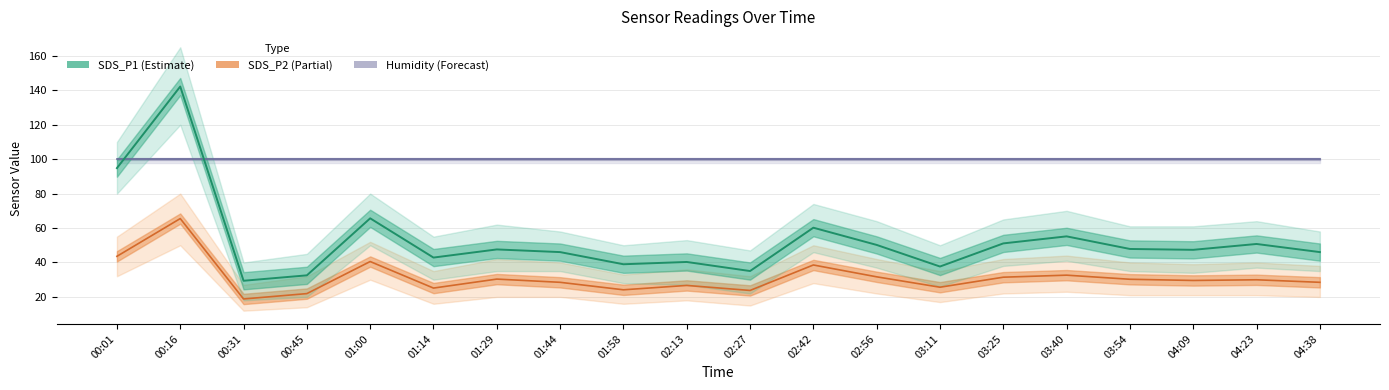

At how many categories does at least one series exceed 60?

4